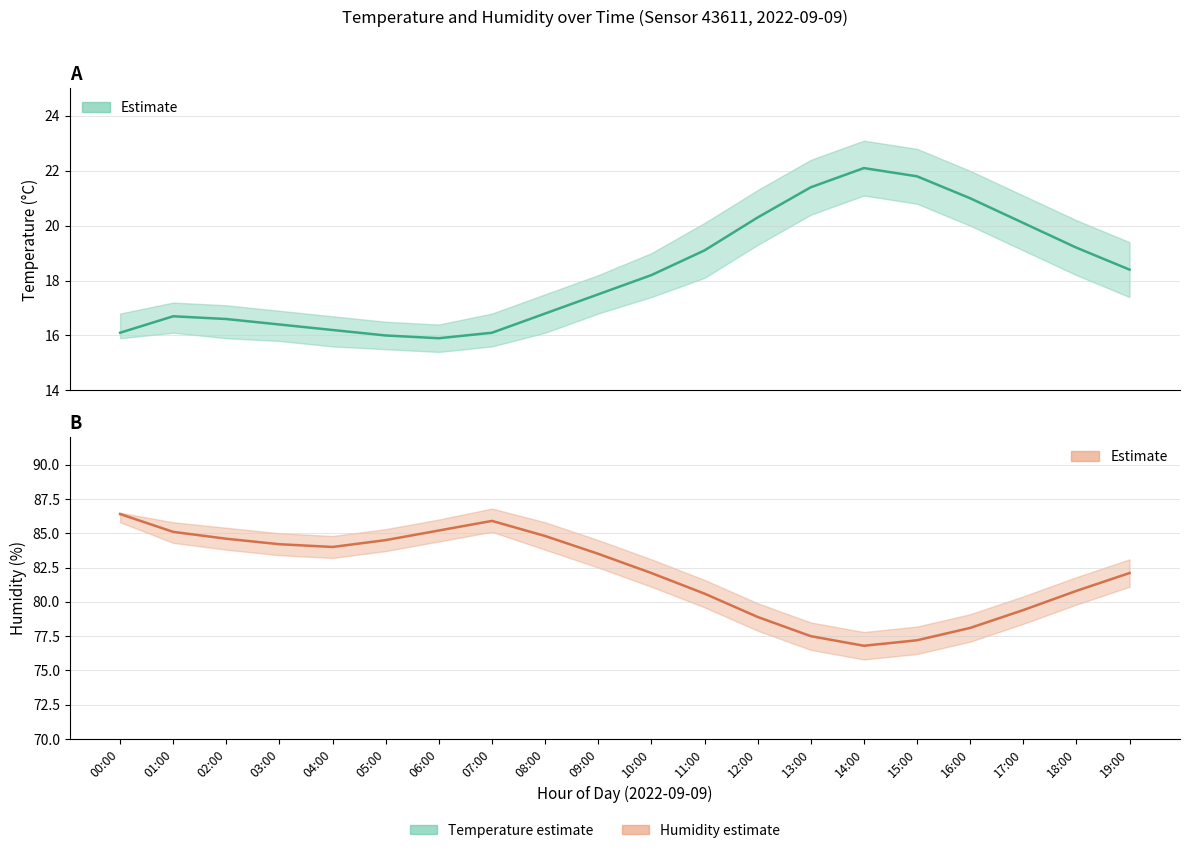

Does the chart display data point markers on the line(s)?

No